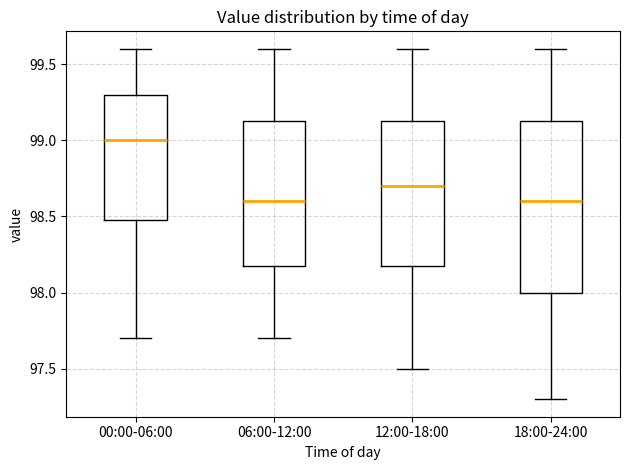

Comparing the boxes themselves (not the whiskers), which one is the tallest?

18:00-24:00